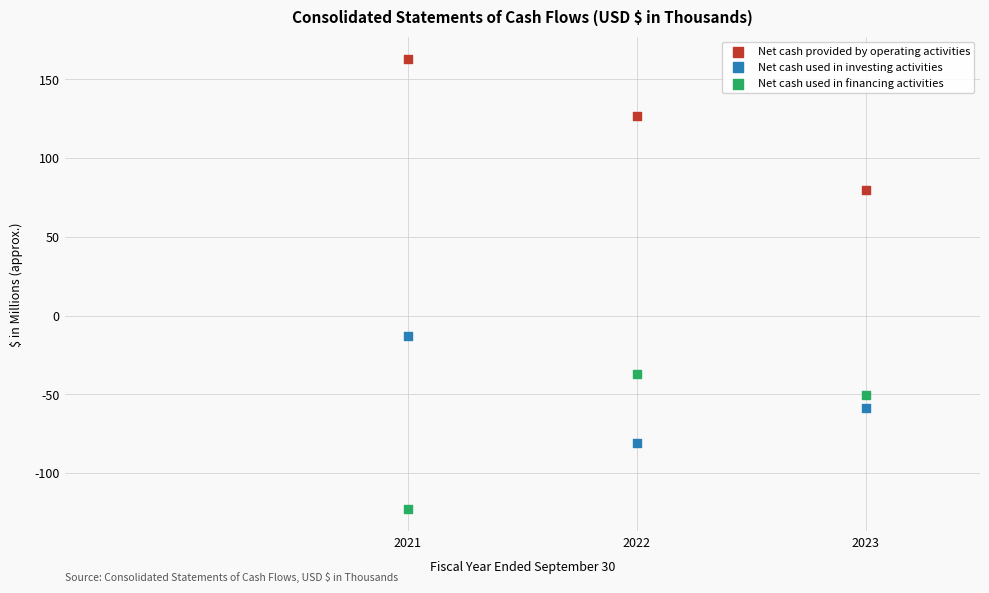

What are all the series names shown in the legend?

Net cash provided by operating activities, Net cash used in investing activities, Net cash used in financing activities